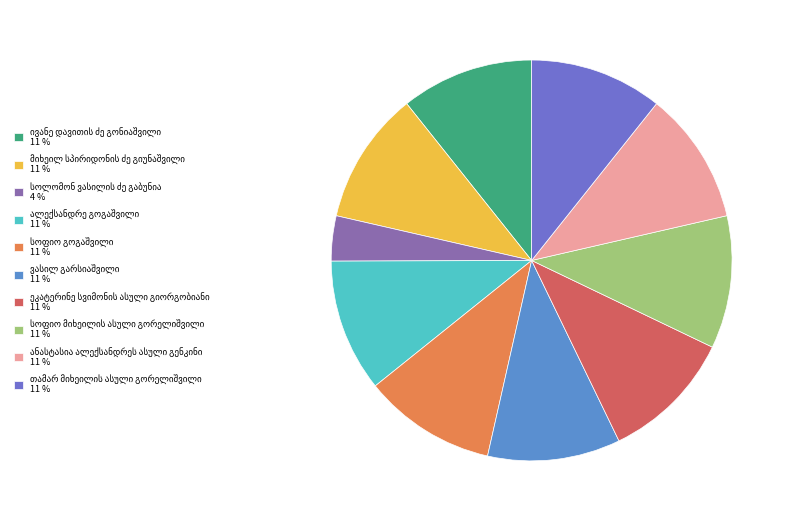

To the nearest percent, what percentage of the pie is ვასილ გარსიაშვილი?

11%